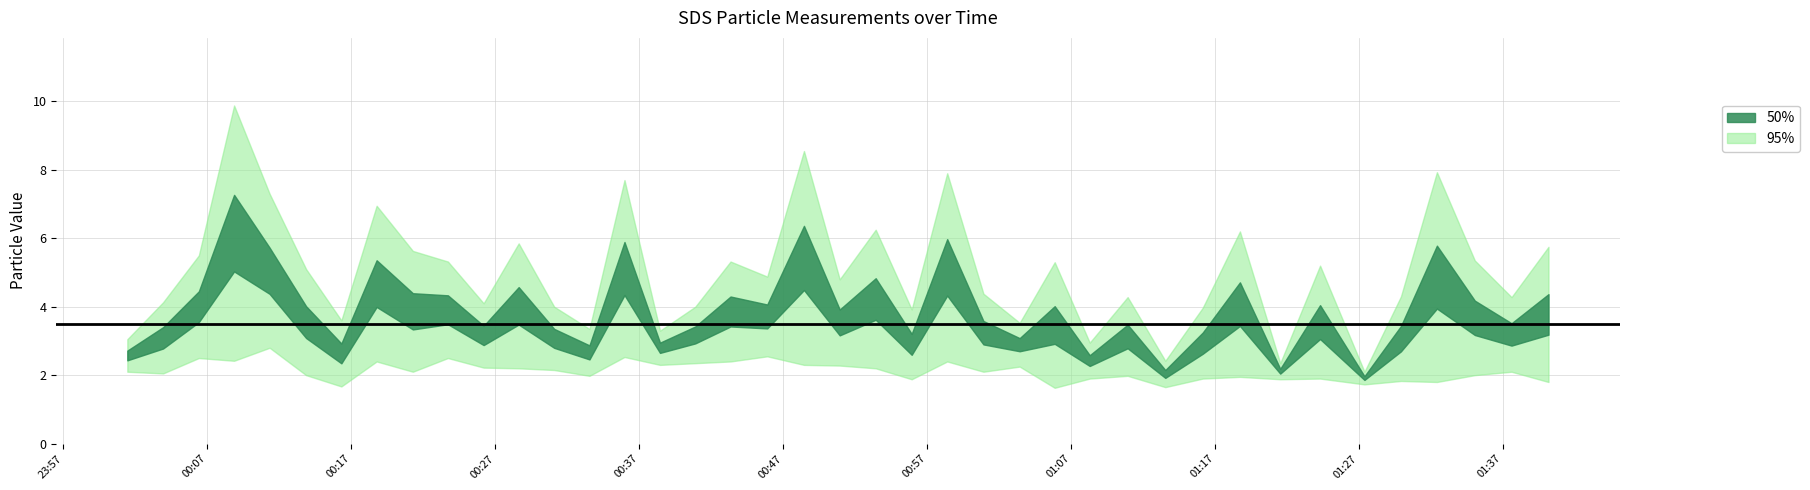

Where is the first local maximum for SDS_P1?

2022/10/20 00:08:52